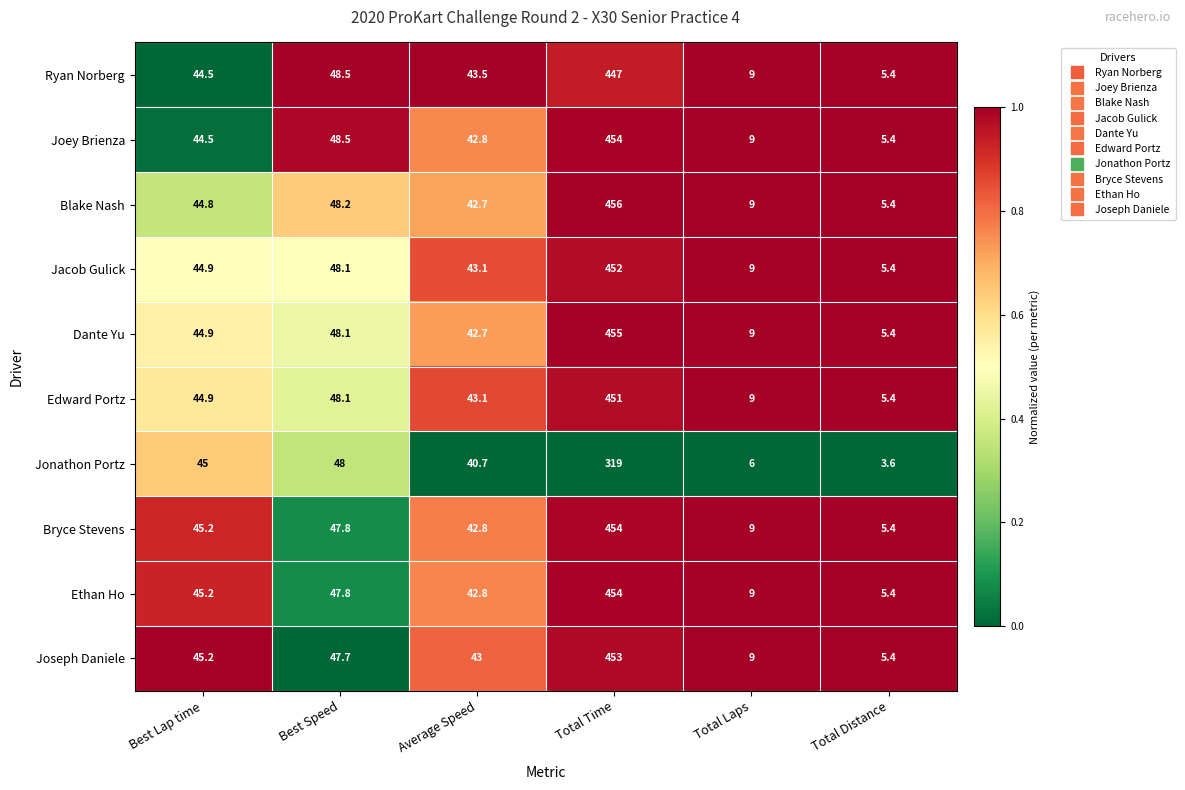

Count the number of categories in the chart.

6